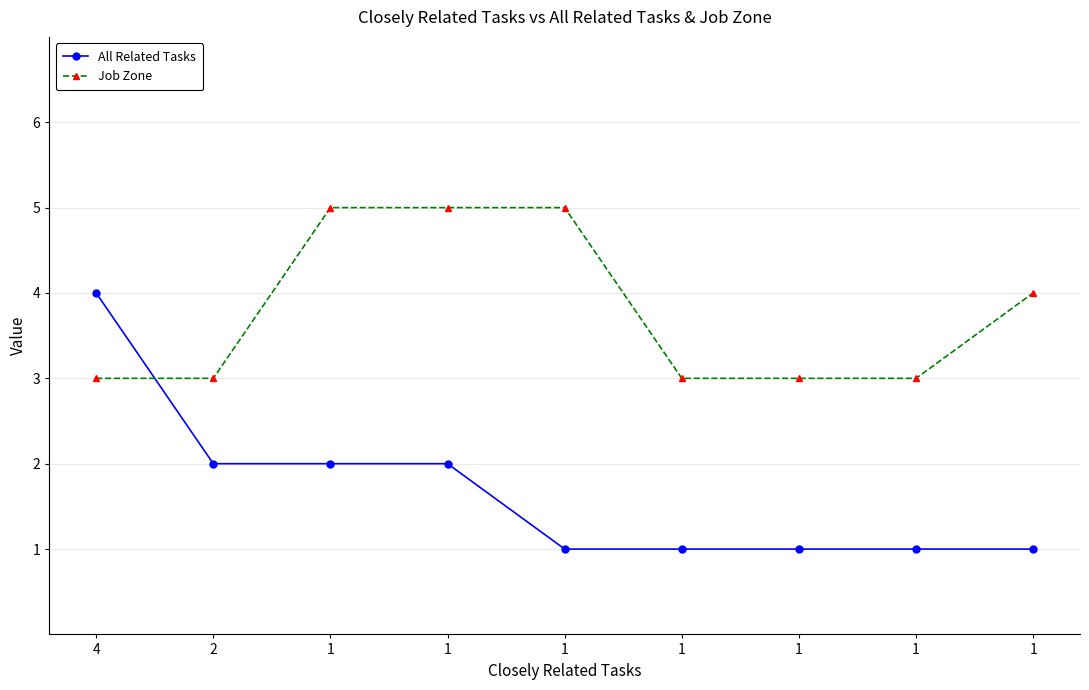

At which category is the sum across all series the highest?

4